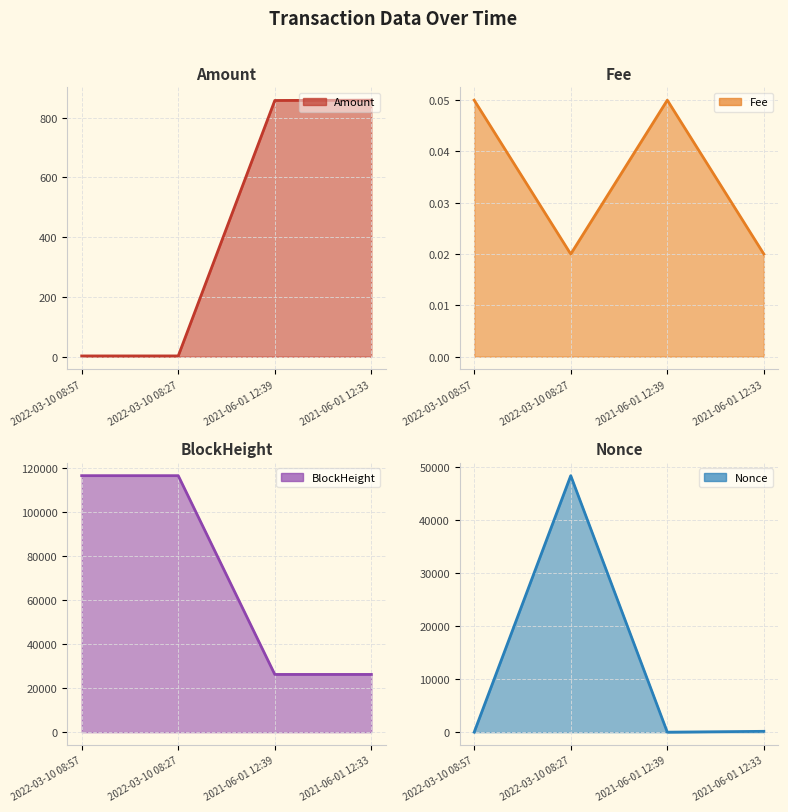

Is it true that Amount equals 858.0 at 2021-06-01 12:39?

True